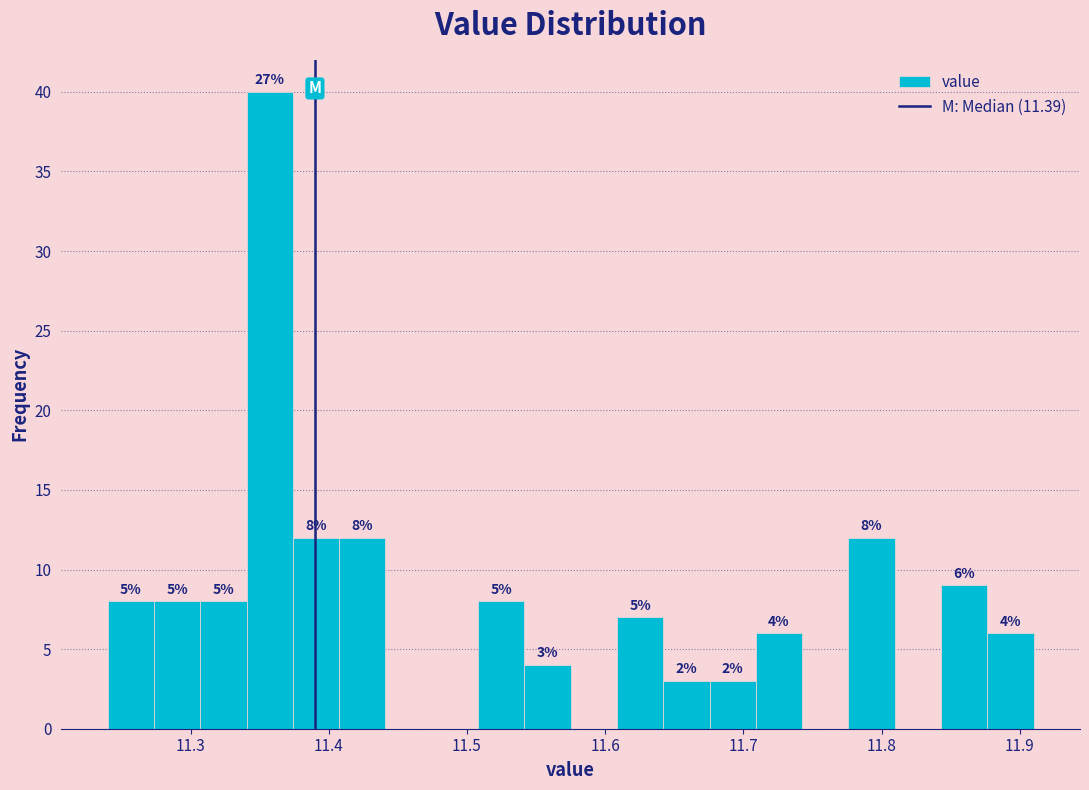

Read against the x-axis, roughly where is the centre of the tallest bar?

11.36